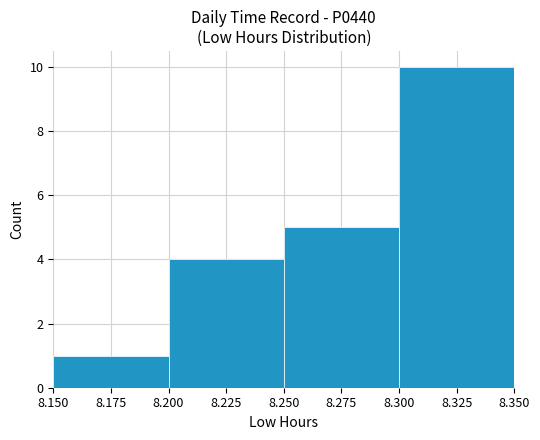

Count the values in the range 4 to 10.

3